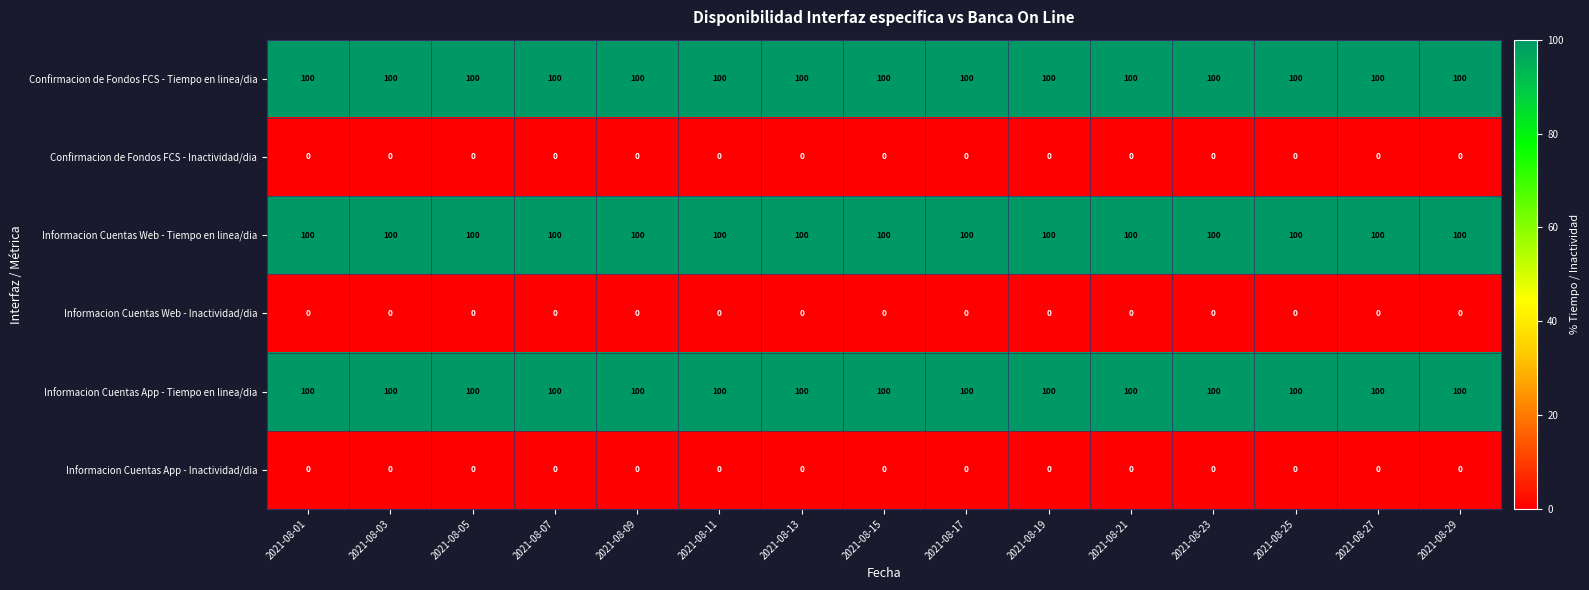

Is the value of Confirmacion de Fondos FCS - Tiempo en linea/dia at 2021-08-23 greater than the value of Informacion Cuentas App - Inactividad/dia at 2021-08-17?

Yes